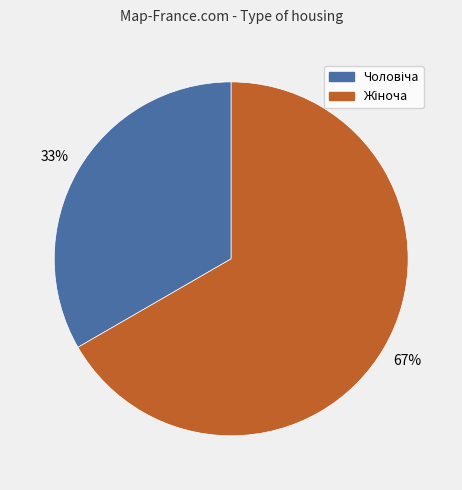

To the nearest percent, what is the average slice percentage?

50%